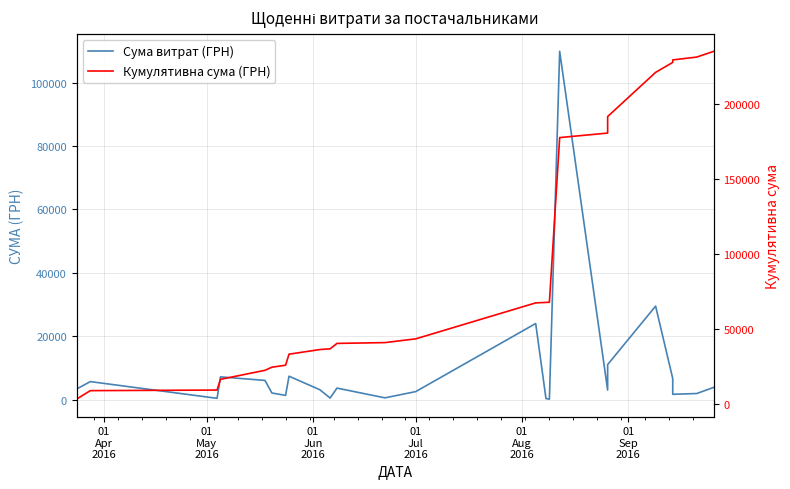

How many lines are shown in the chart?

2